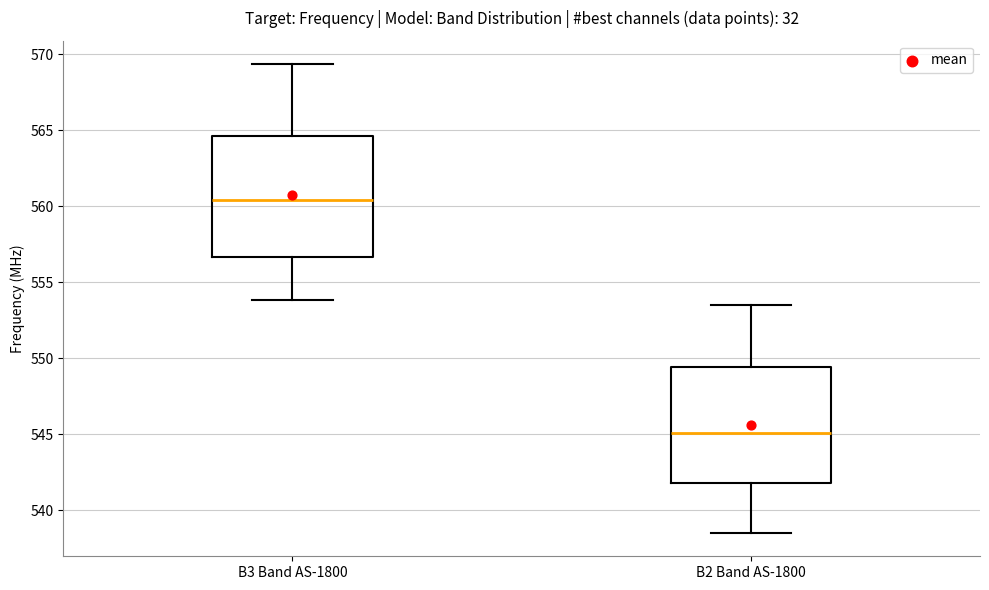

Reading left to right, transcribe this box plot: for each box, give where its median line is, the range the box spans, and where its two whiskers end, as read against the y-axis. The values are not printed on the chart, so give them approximately, as read against the axis.

B3 Band AS-1800: median 560.5, box 556.5 to 564.5, whiskers 554.0 to 569.5
B2 Band AS-1800: median 545.0, box 542.0 to 549.5, whiskers 538.5 to 553.5